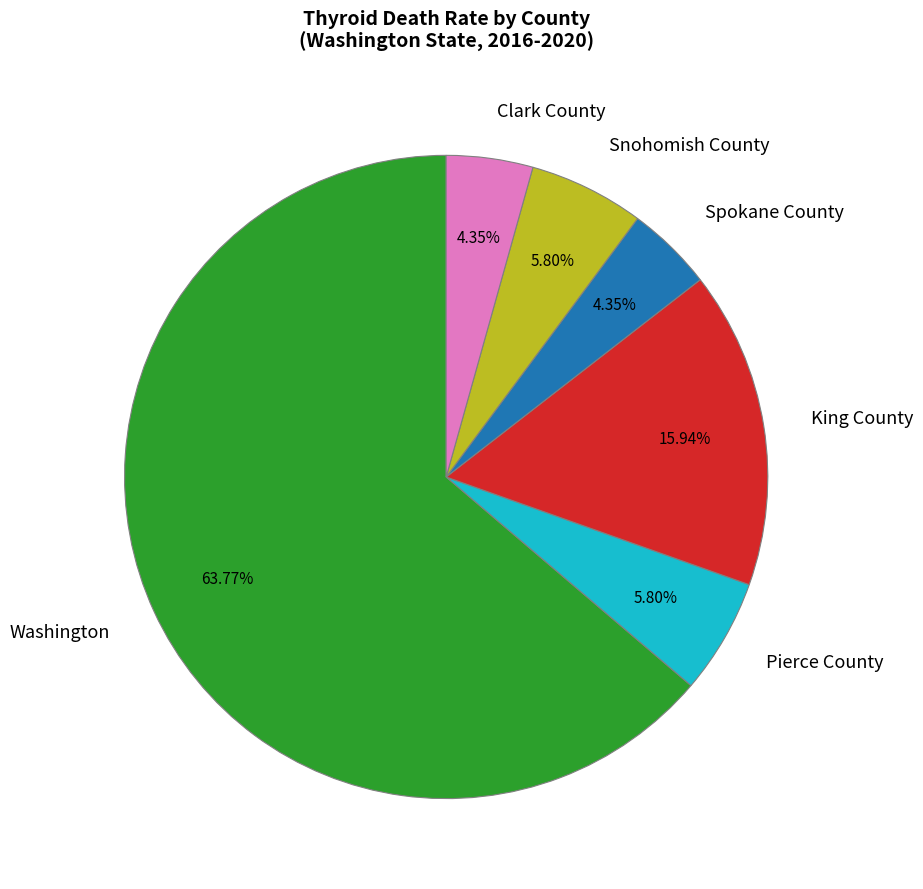

Is there a majority slice in this chart?

Yes